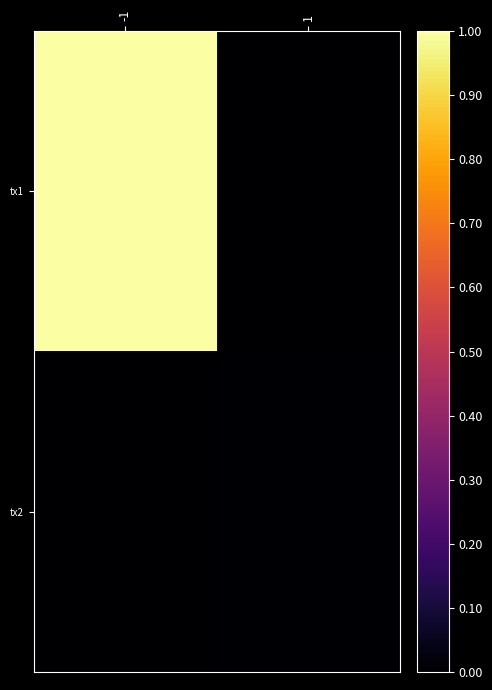

Rank the series by their average value, from highest to lowest.

tx1, tx2